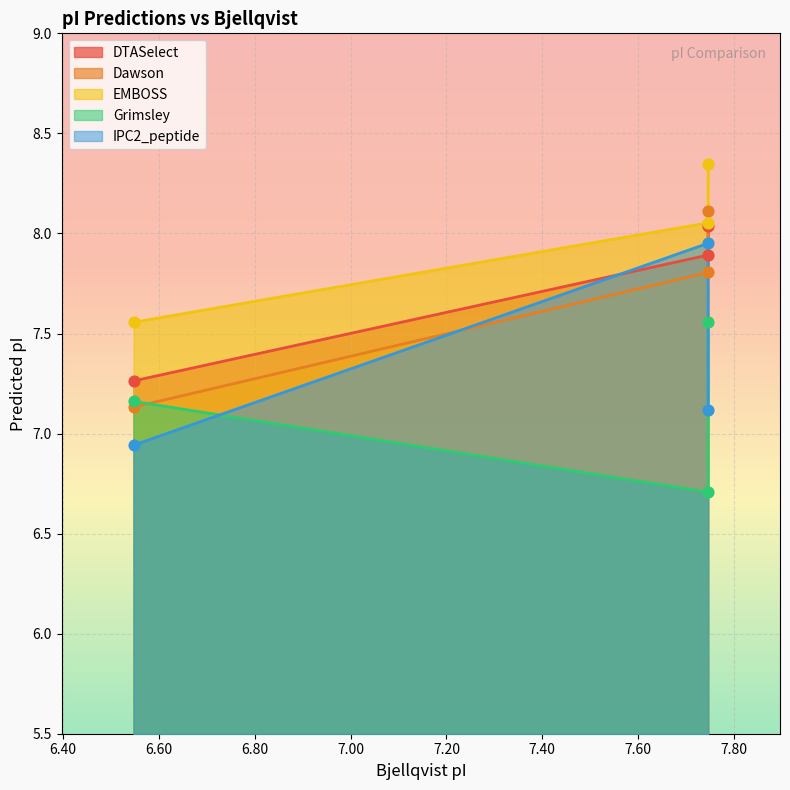

What is the total value across all series at 6.547?

36.1